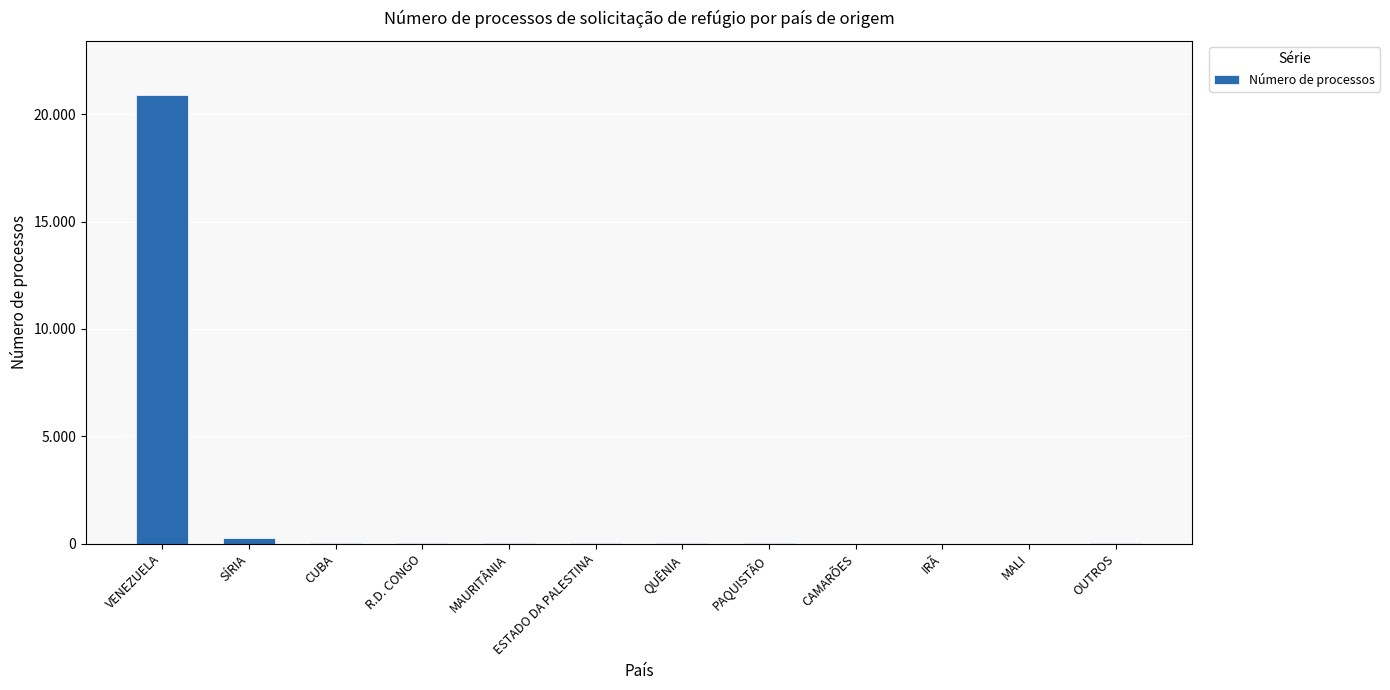

Reading left to right, list all the values displayed in this chart.

VENEZUELA=20902	SÍRIA=255	CUBA=35	R.D. CONGO=31	MAURITÂNIA=19	ESTADO DA PALESTINA=10	QUÊNIA=7	PAQUISTÃO=6	CAMARÕES=4	IRÃ=4	MALI=4	OUTROS=27